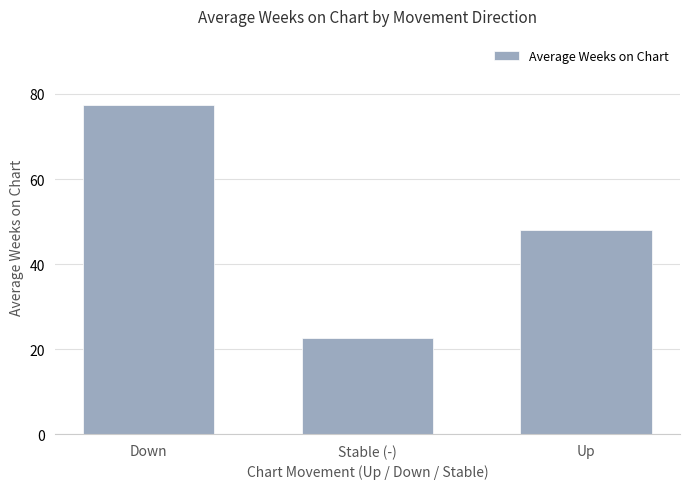

What is the value of the 1st bar from the left?

77.5